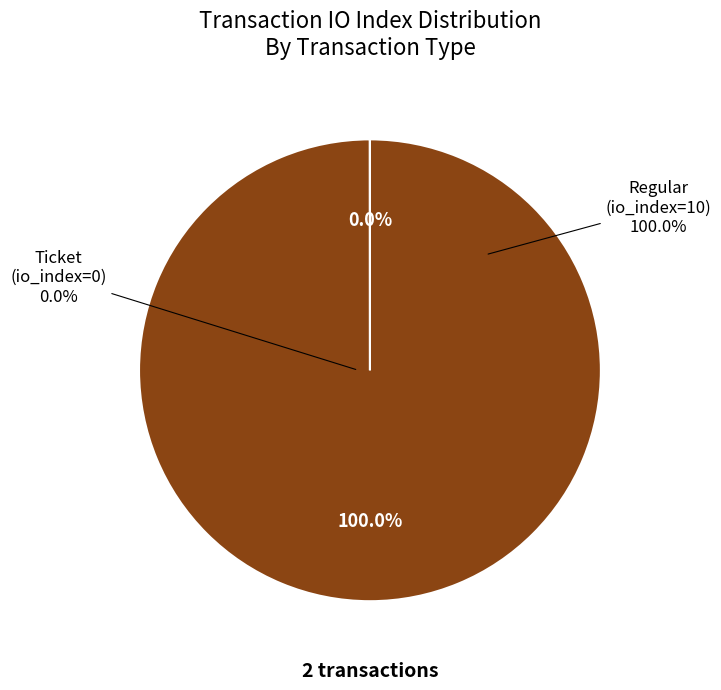

What is the smallest slice in the pie chart?

Ticket (io_index=0)